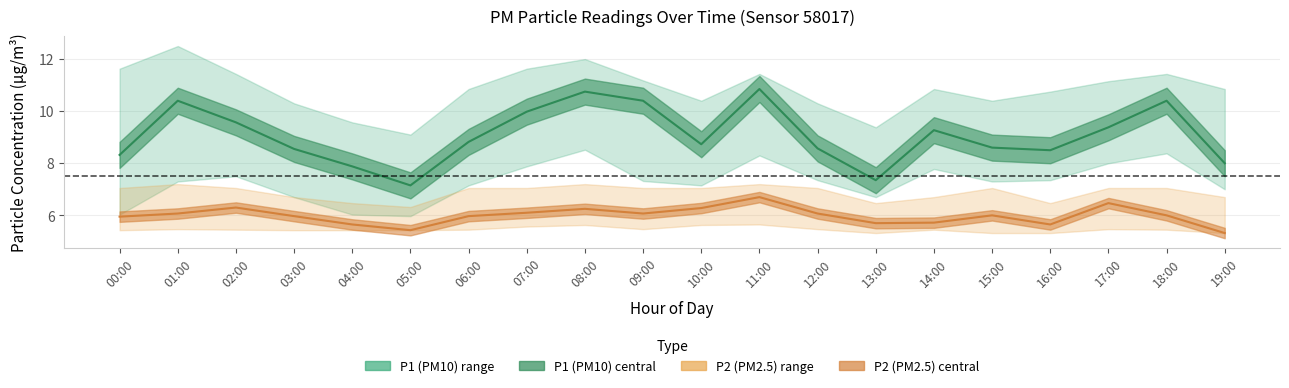

How many data points in P1_upper are above 10?

17